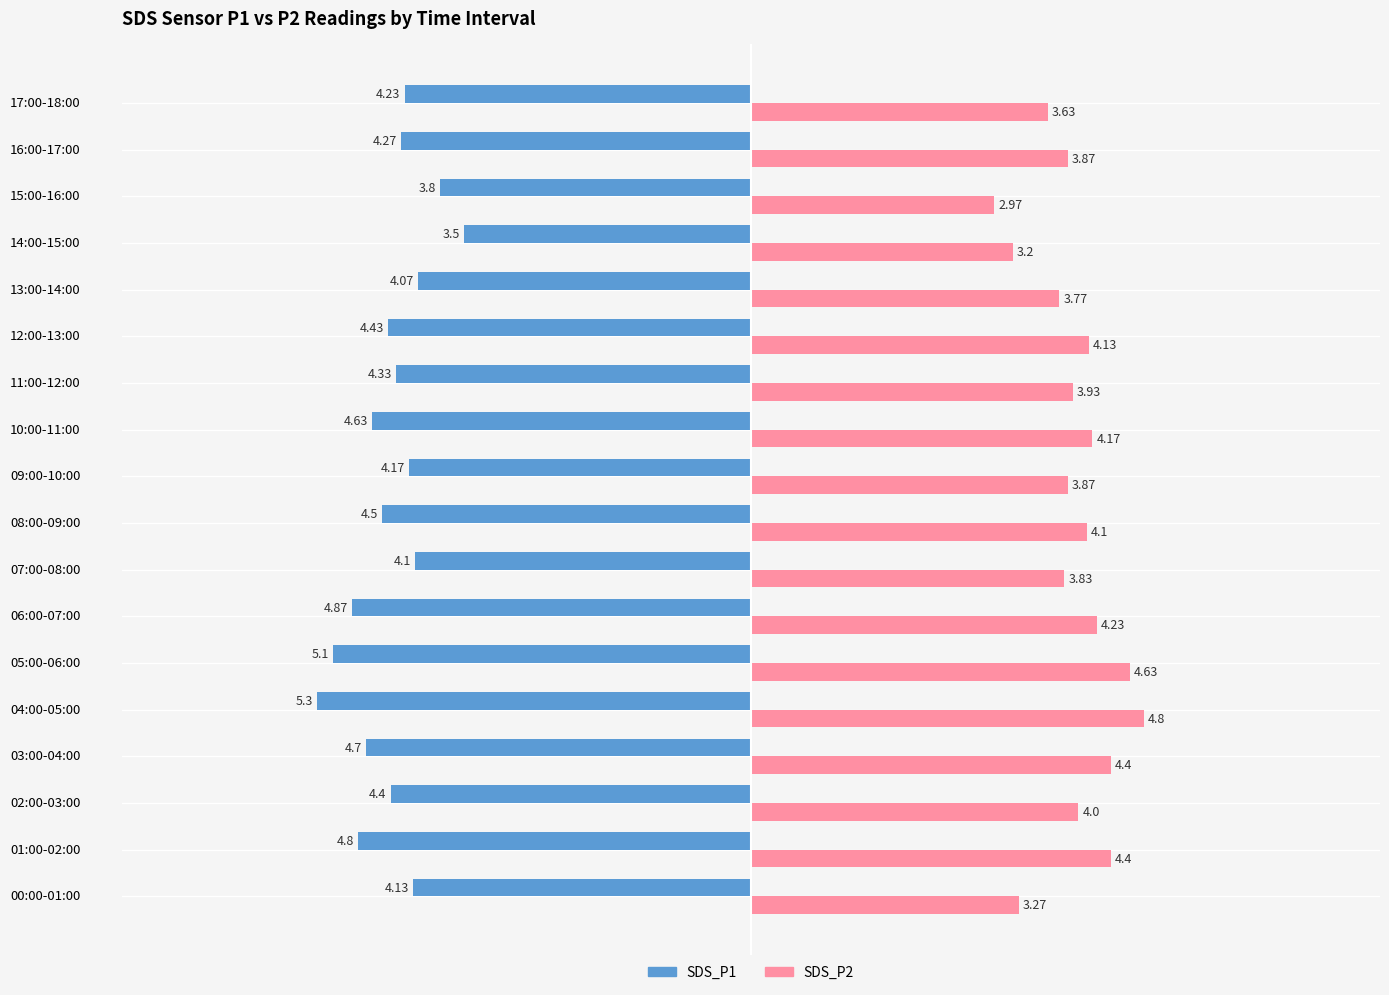

Which series has the widest spread of values?

SDS_P2